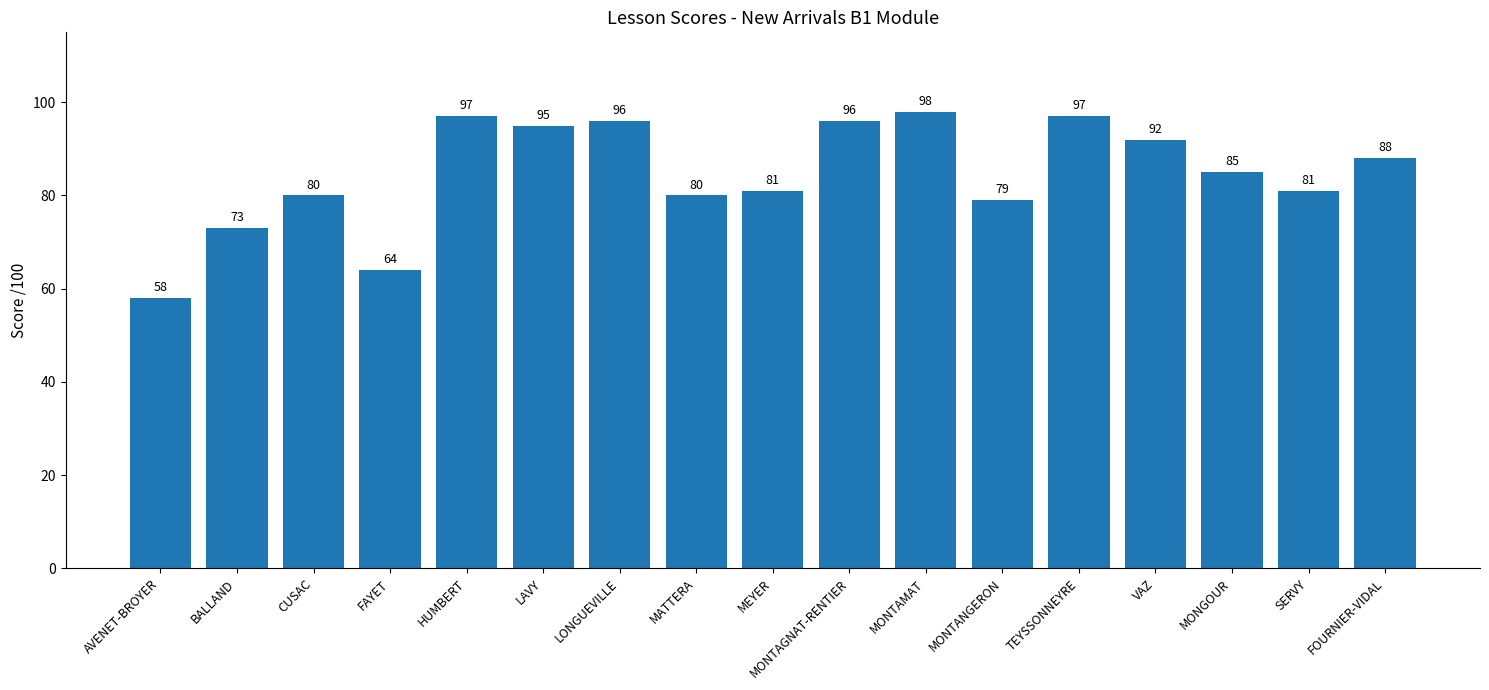

What is the sum of the values at MONGOUR and MONTAMAT?

183